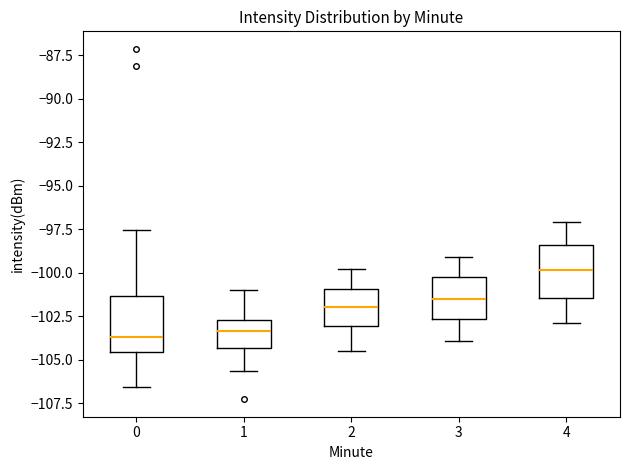

Reading left to right, read every box against the y-axis: the position of its median line, the range the box covers, and the ends of its whiskers. The values are not printed on the chart, so give them approximately, as read against the axis.

0: median -103.5, box -104.5 to -101.5, whiskers -106.5 to -97.5
1: median -103.5, box -104.5 to -102.5, whiskers -105.5 to -101.0
2: median -102.0, box -103.0 to -101.0, whiskers -104.5 to -100.0
3: median -101.5, box -102.5 to -100.0, whiskers -104.0 to -99.0
4: median -100.0, box -101.5 to -98.5, whiskers -103.0 to -97.0